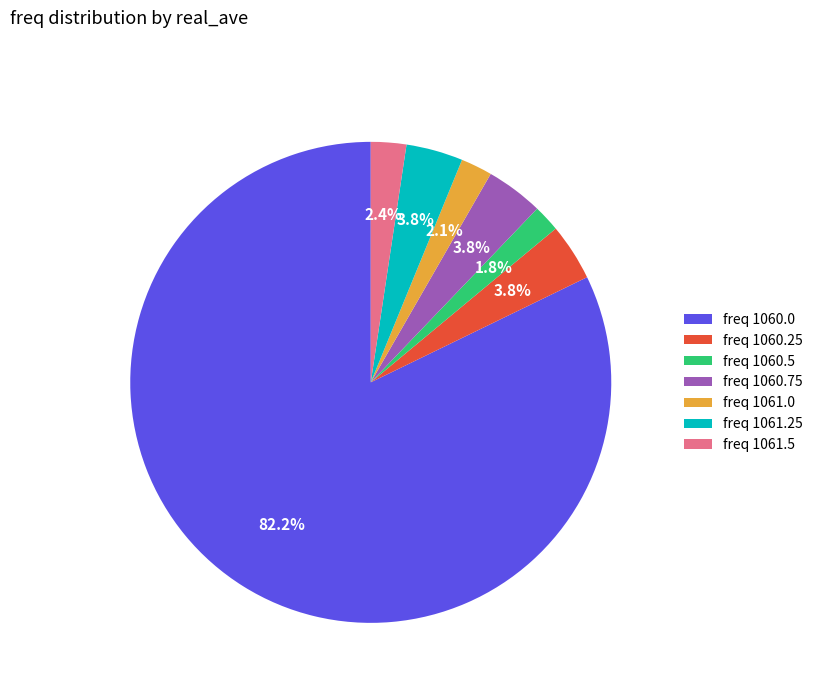

Which has a higher value, freq 1060.5 or freq 1060.75?

freq 1060.75